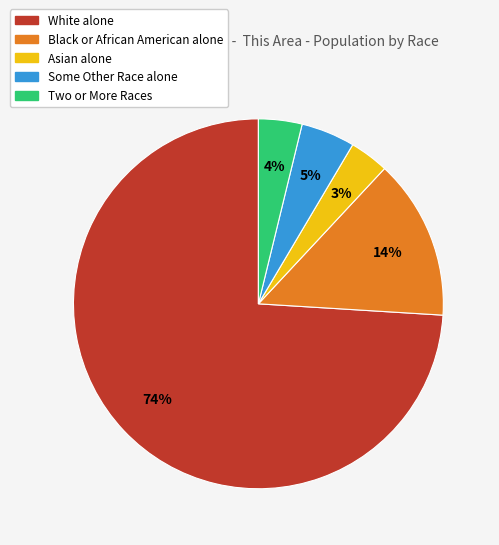

What is the ratio of the value at Some Other Race alone to the value at White alone?

0.1